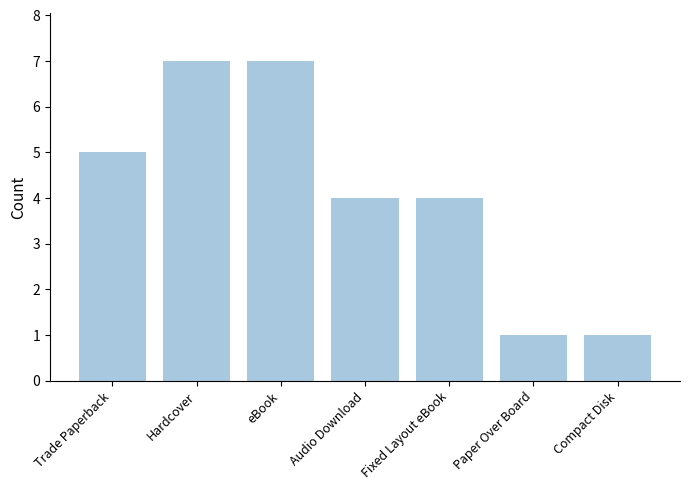

What is the ratio of the value at Audio Download to the value at Compact Disk?

4.0